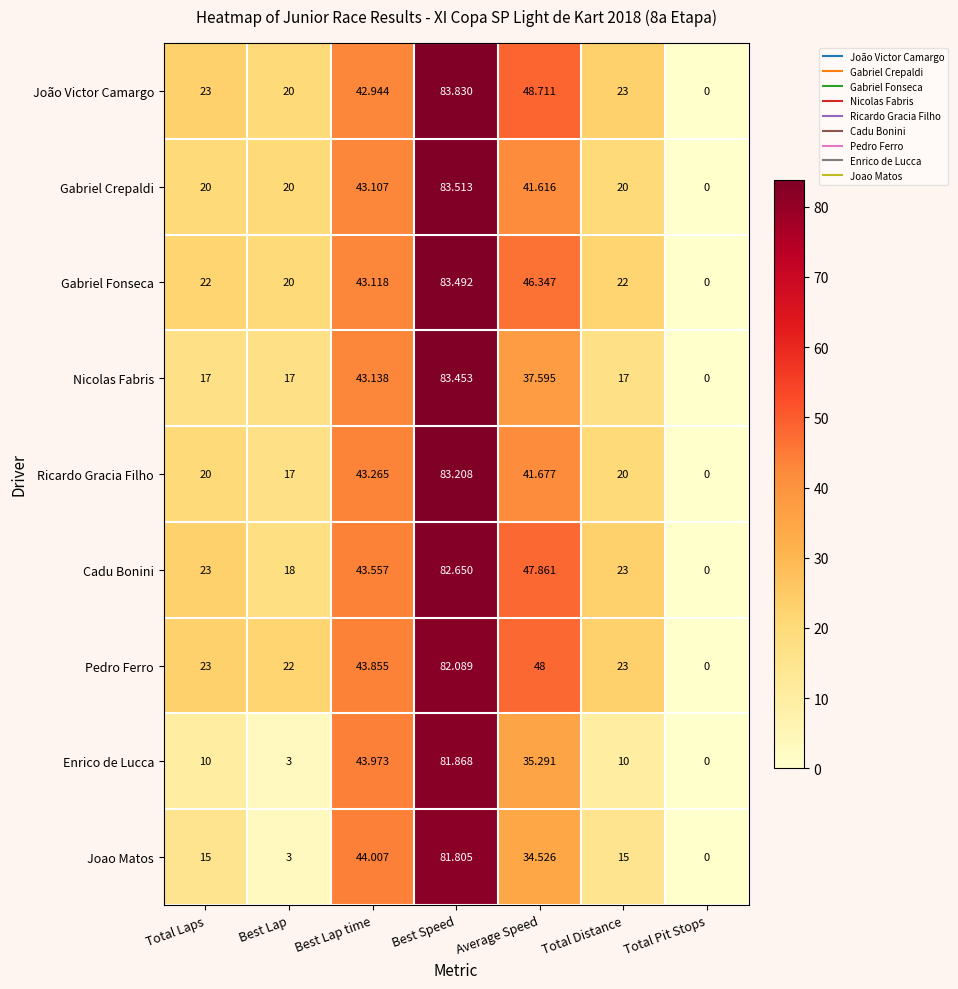

How many values in the Nicolas Fabris series are below 17?

1